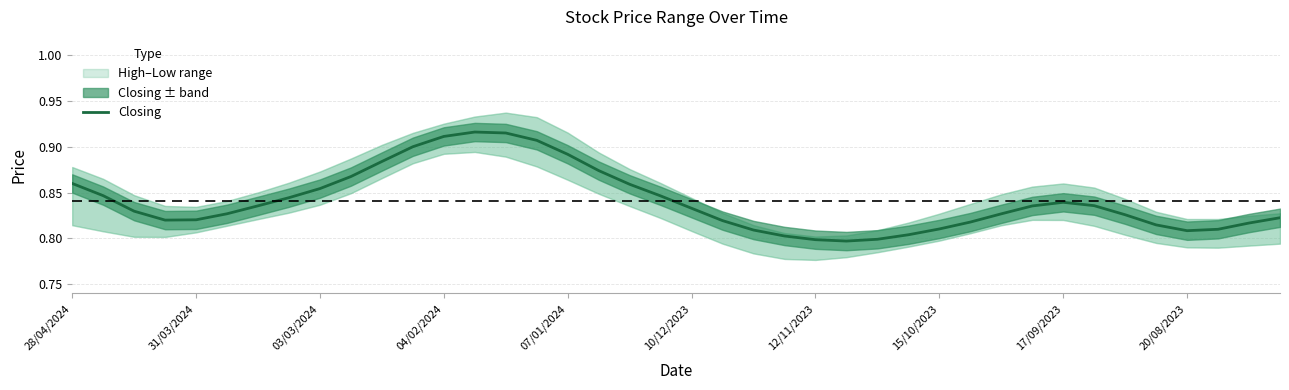

Which category has the highest value across all series?

13